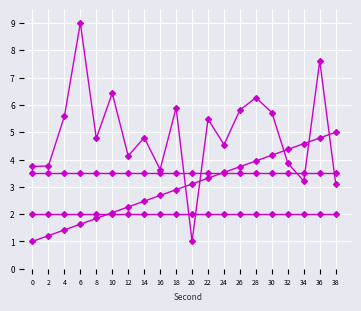

How many lines are shown in the chart?

4